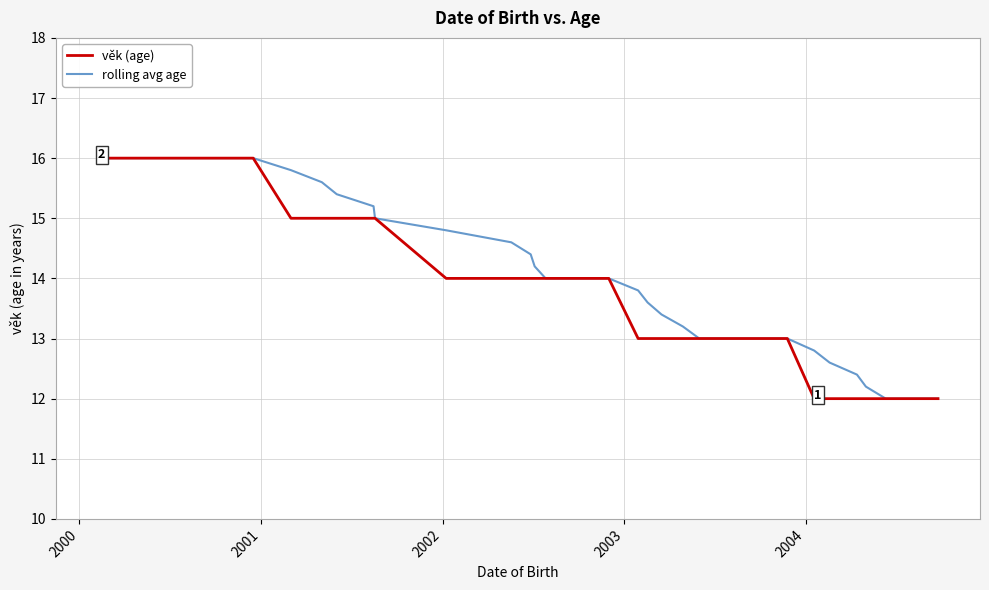

What is the minimum value shown in the chart?

12.0